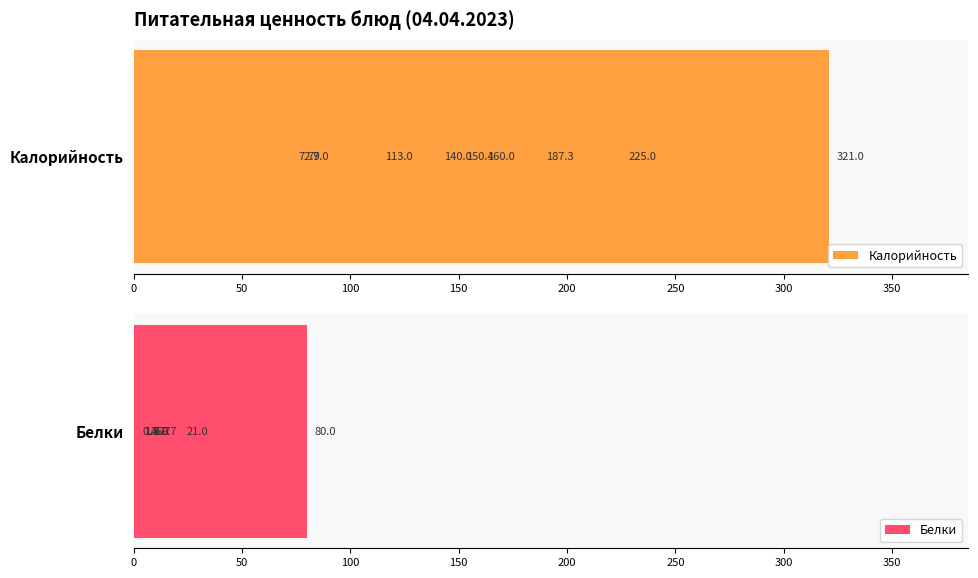

List the series in order of their peak value, highest first.

Калорийность, Белки